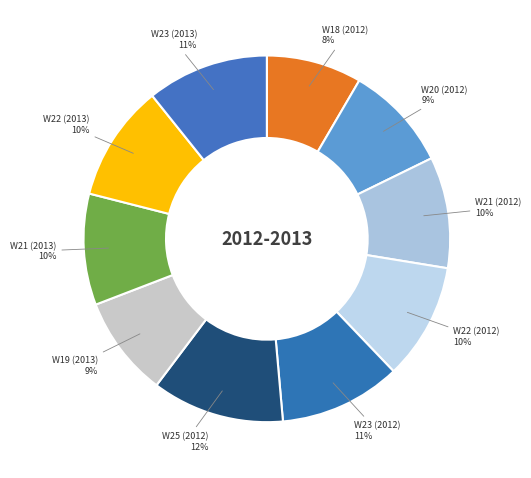

What is the largest slice in the pie chart?

W25 (2012)